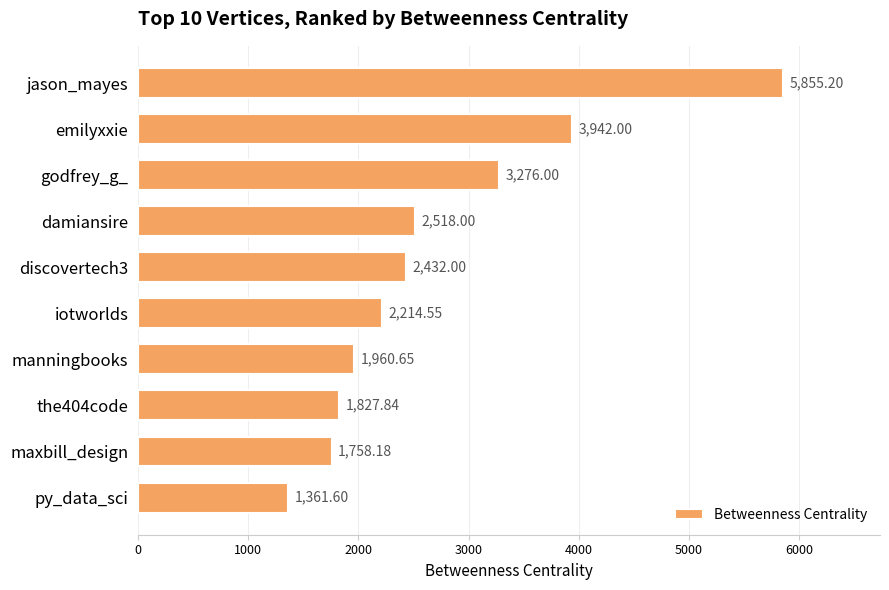

How many bars are there in total?

10